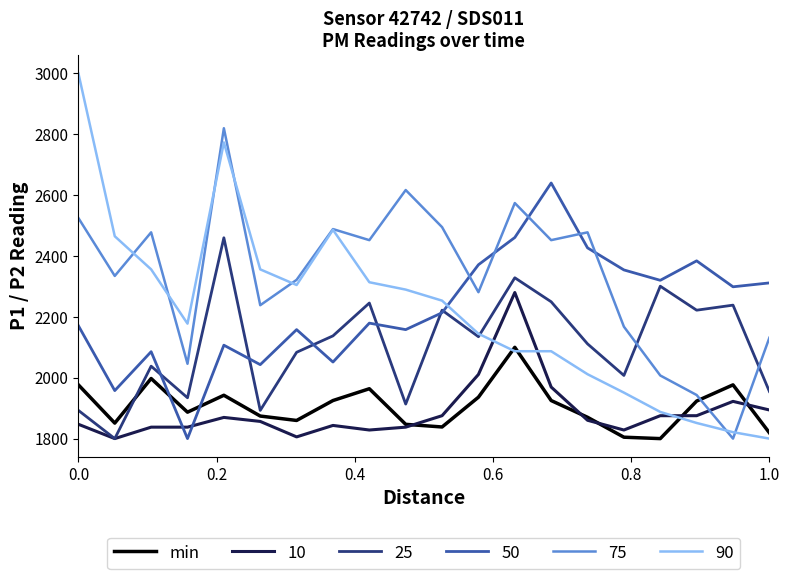

How many intersections are there between 10 and 75?

2